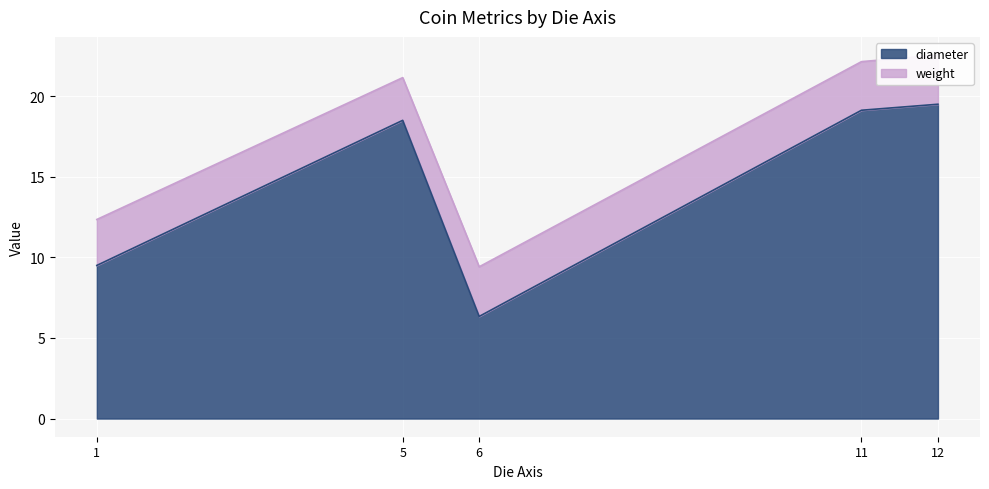

After their last crossing, which series has the higher values: diameter or weight?

diameter